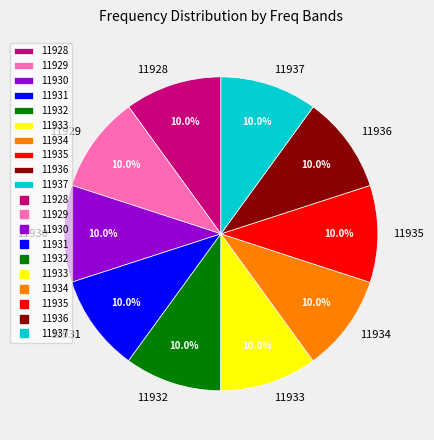

The 11937 slice represents 18% of the pie. True or false?

False